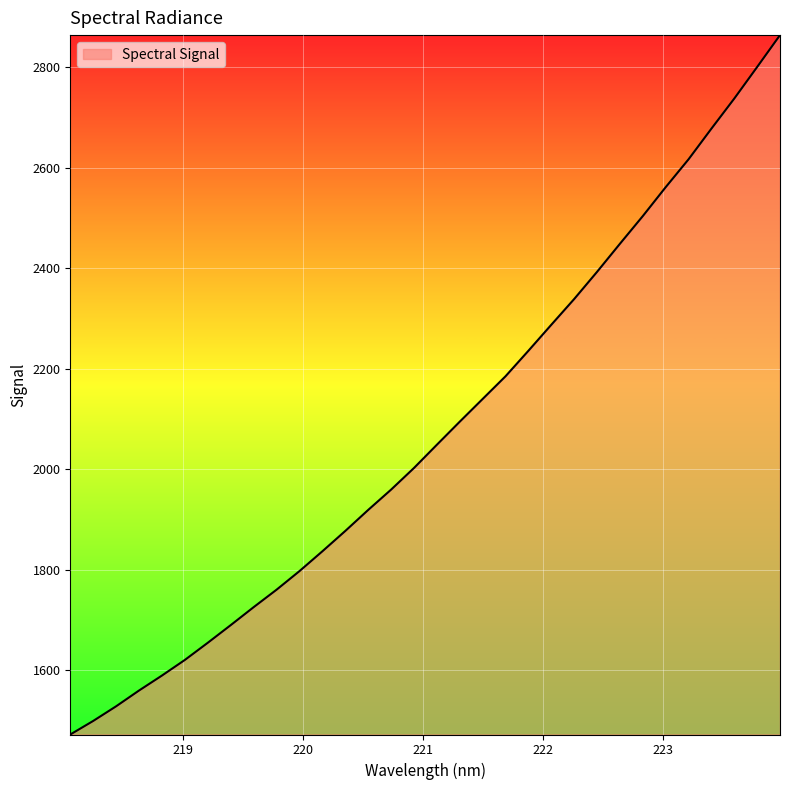

Reading left to right, what are all the values shown in this chart?

1471.6	1498.6	1527.7	1559.2	1588.9	1620.1	1654.2	1689.3	1725.0	1759.8	1796.8	1836.2	1876.7	1918.6	1959.0	2002.1	2048.3	2094.3	2139.5	2184.7	2235.5	2287.2	2338.5	2392.6	2448.5	2503.6	2561.1	2616.7	2677.7	2737.6	2800.4	2863.9